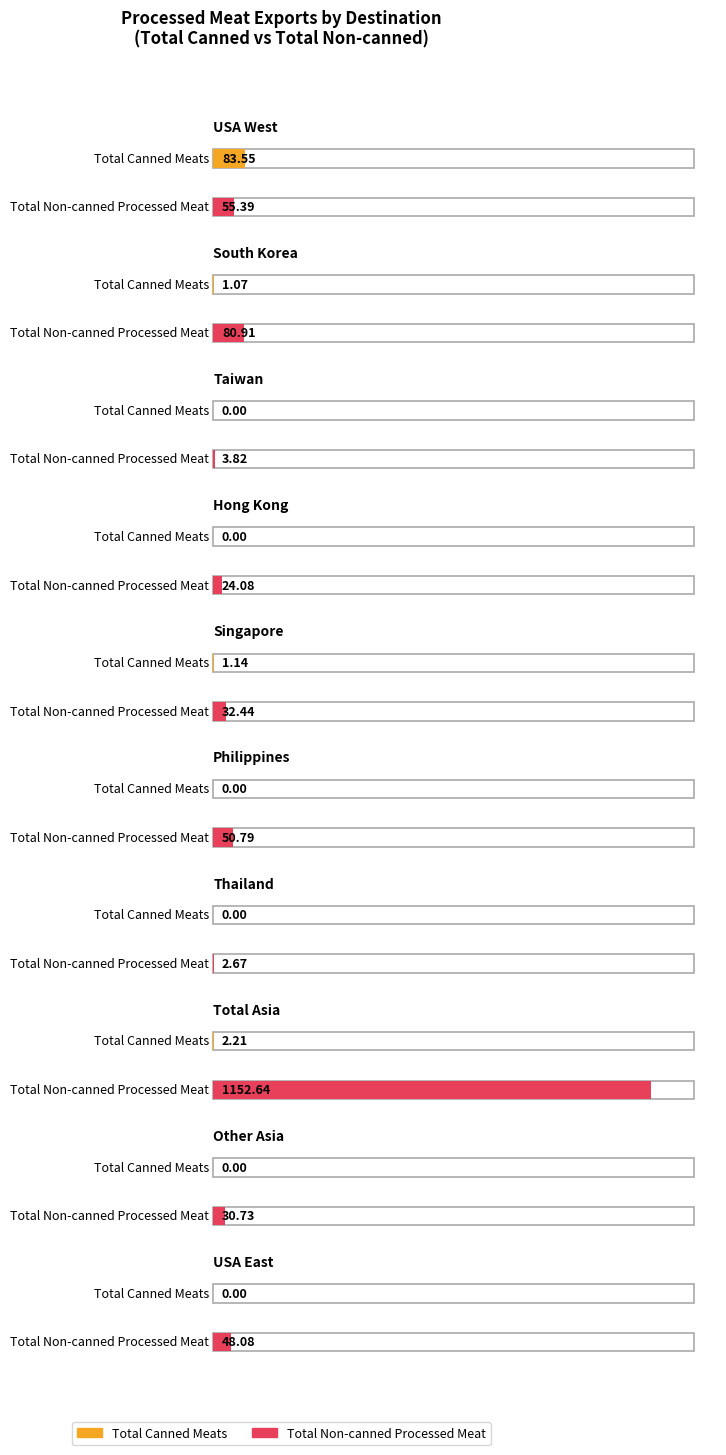

The Other Non-canned Processed Meat series shows 2.7 at Thailand. True or false?

True